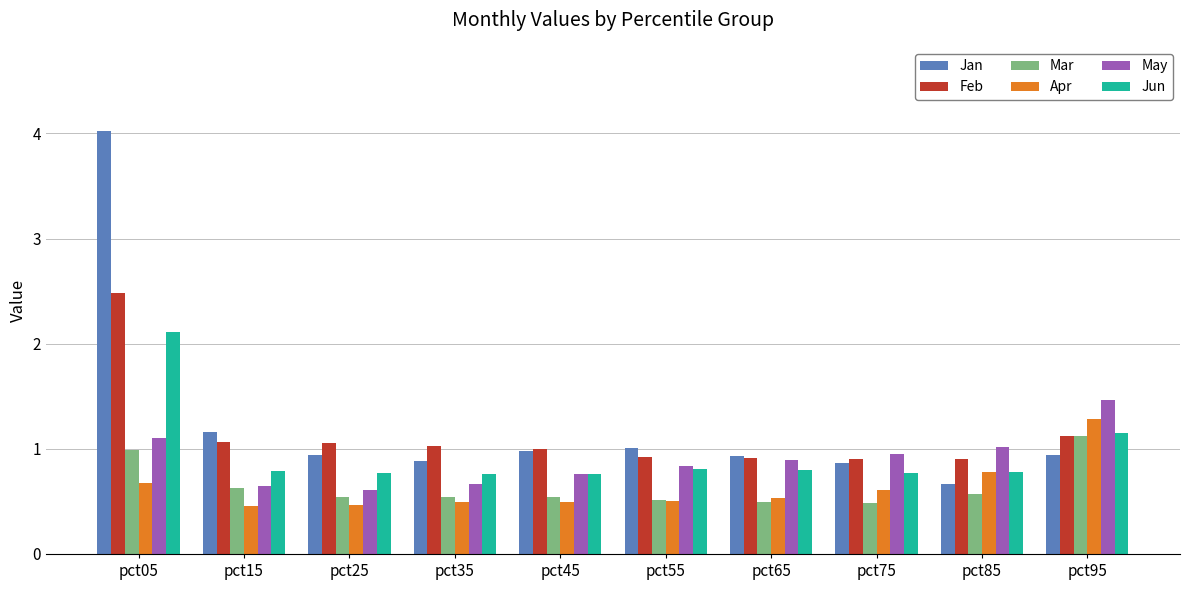

How many bars are there in total?

60